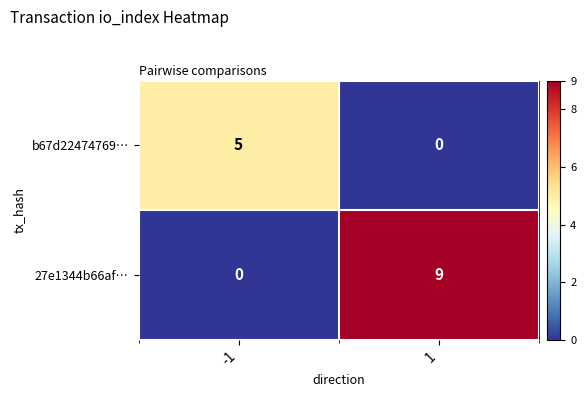

Count the number of data series in this chart.

2